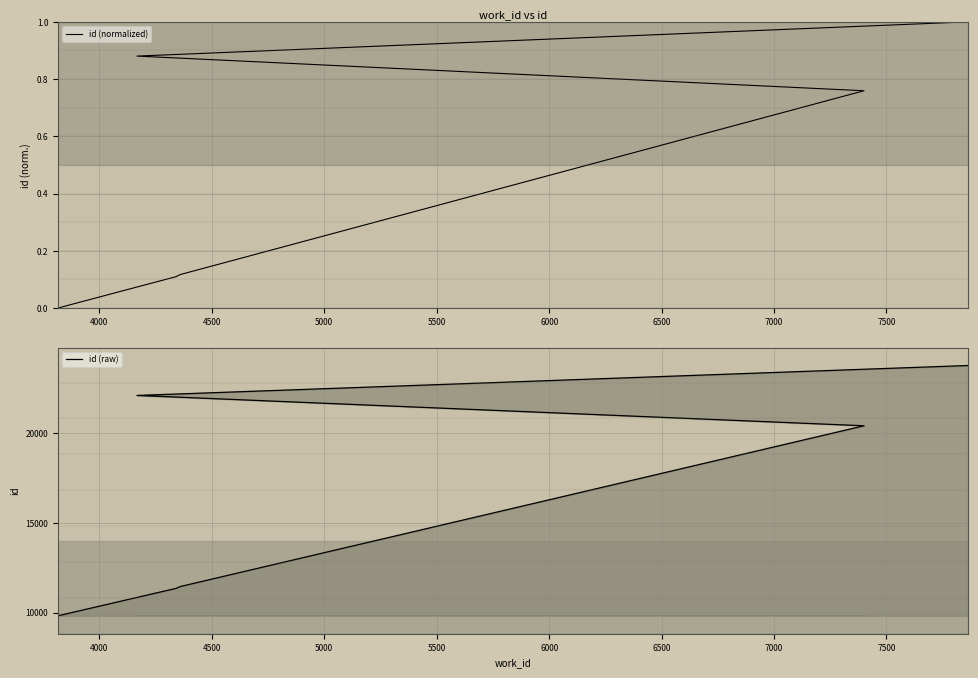

What are all the series names shown in the legend?

id (normalized), id (raw)